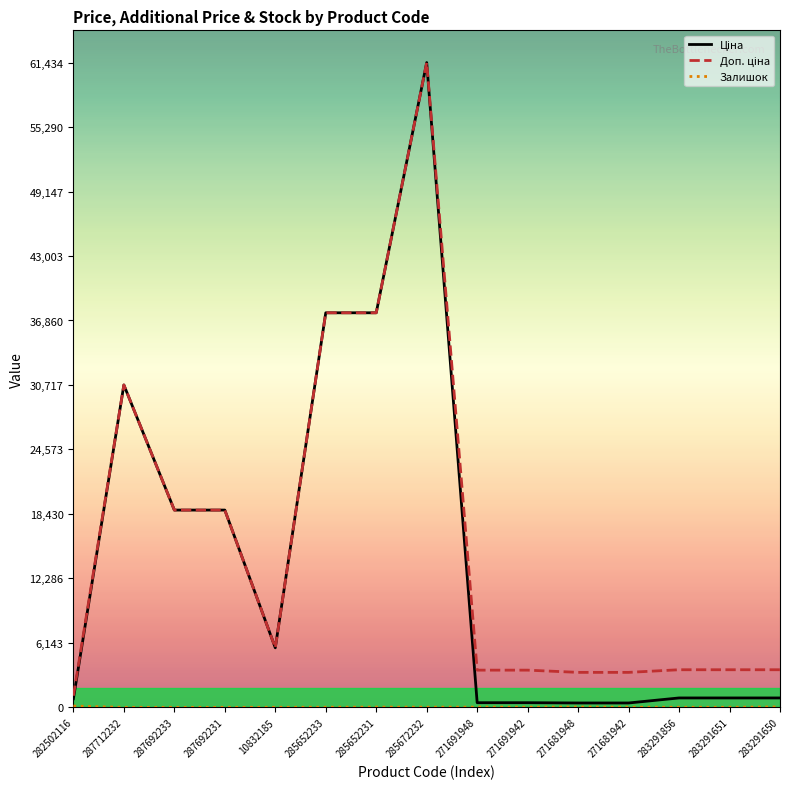

What is the greatest value displayed?

61434.3